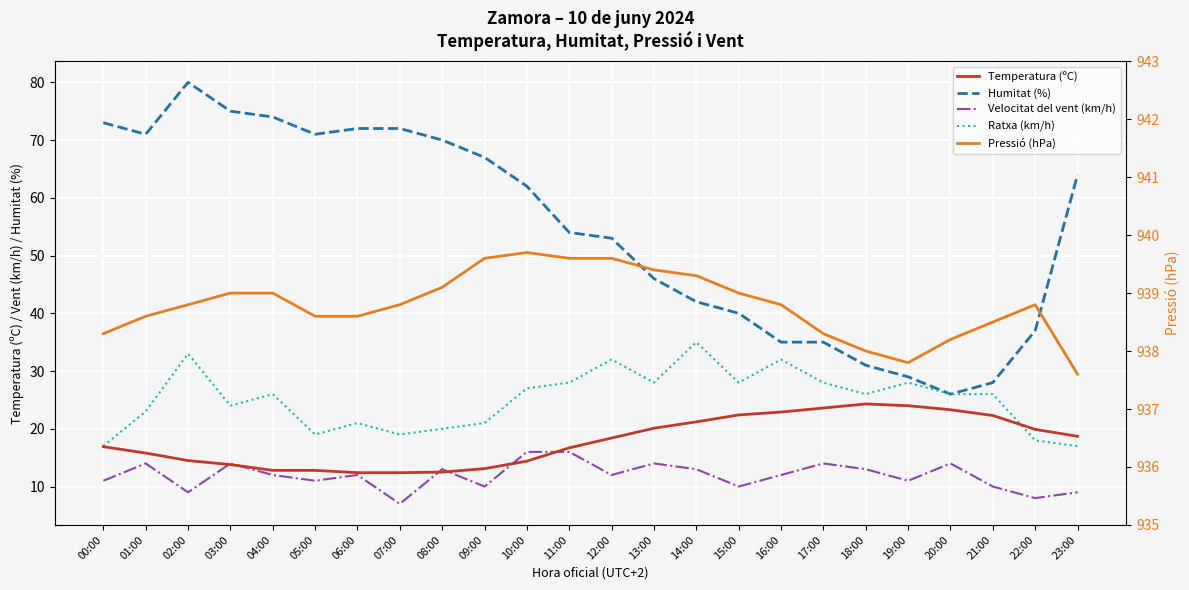

List the labels in order of Ratxa (km/h) value, largest first.

14:00, 02:00, 12:00, 16:00, 11:00, 13:00, 15:00, 17:00, 19:00, 10:00, 04:00, 18:00, 20:00, 21:00, 03:00, 01:00, 06:00, 09:00, 08:00, 05:00, 07:00, 22:00, 00:00, 23:00